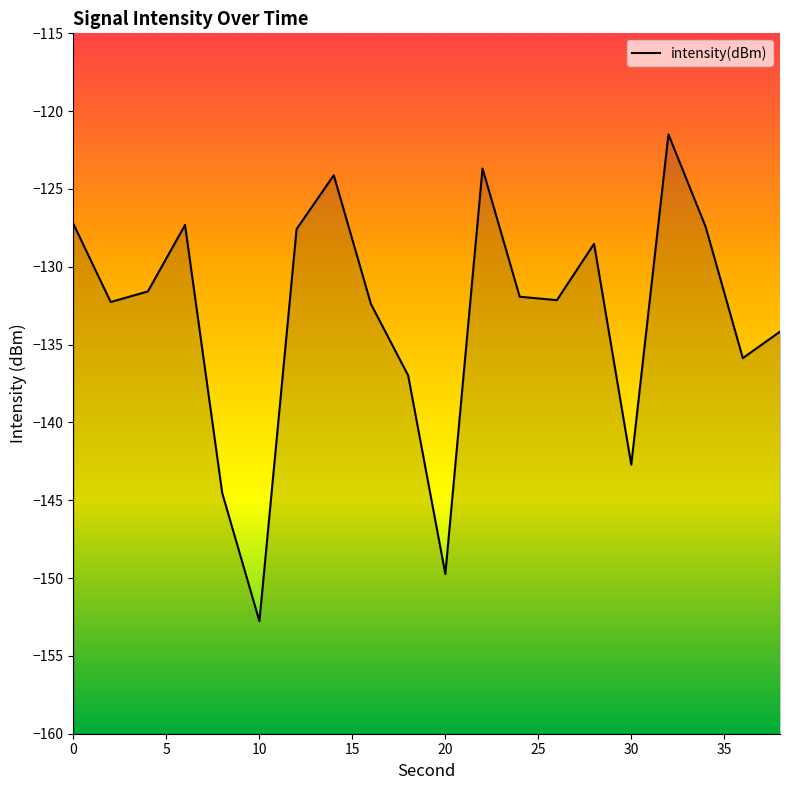

Reading right to left, transcribe all the data shown in this chart.

38=-134.2	36=-135.9	34=-127.4	32=-121.5	30=-142.7	28=-128.5	26=-132.1	24=-131.9	22=-123.7	20=-149.7	18=-137.0	16=-132.4	14=-124.1	12=-127.6	10=-152.8	8=-144.5	6=-127.3	4=-131.6	2=-132.3	0=-127.3